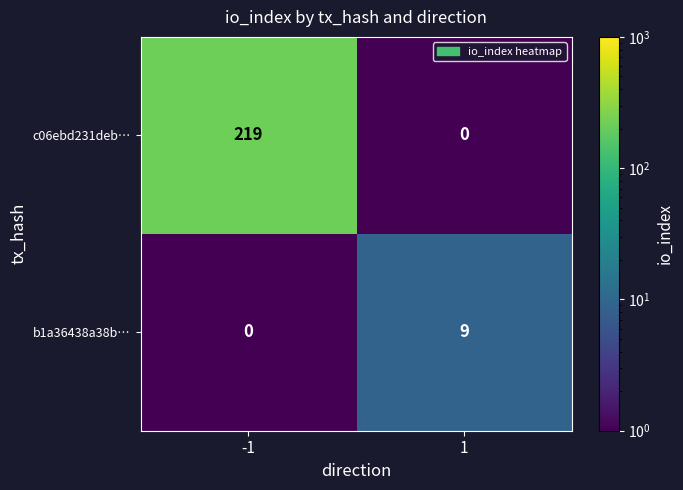

Rank the series by their maximum value, from highest to lowest.

c06ebd231deb…, b1a36438a38b…